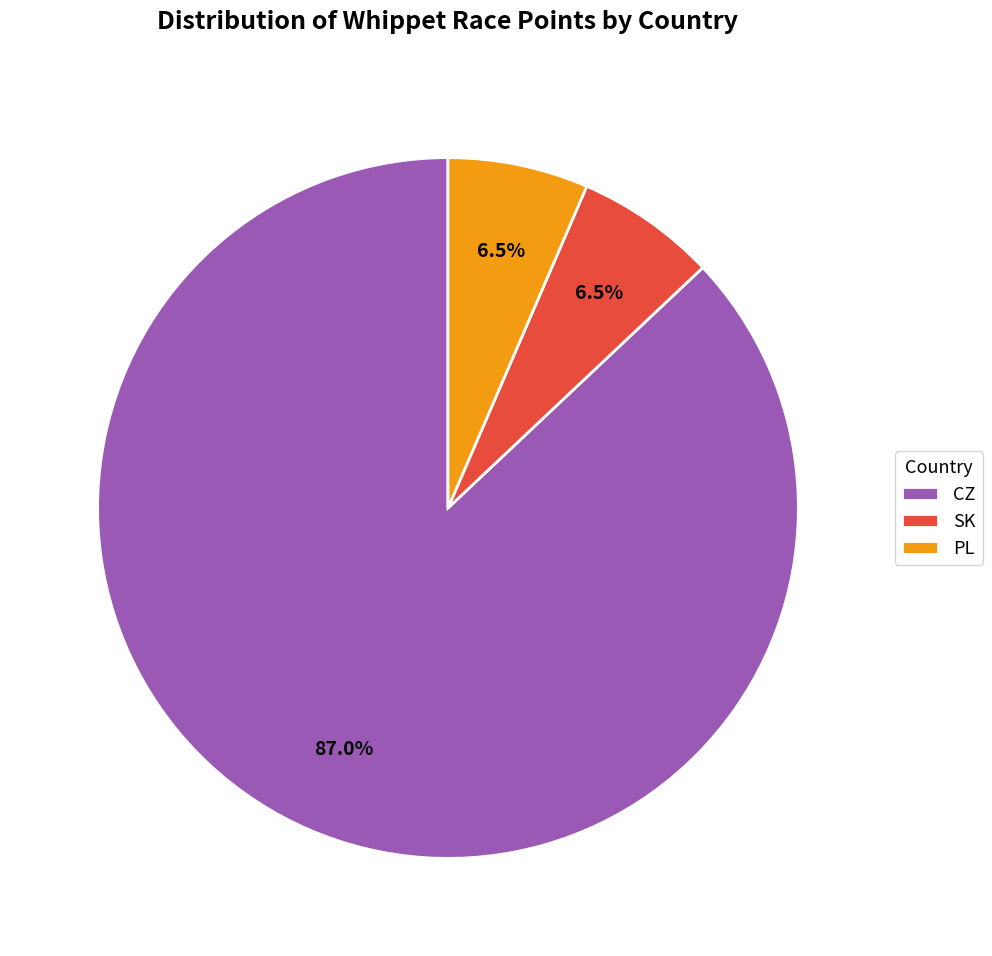

What is the total percentage of PL and SK?

13.0%